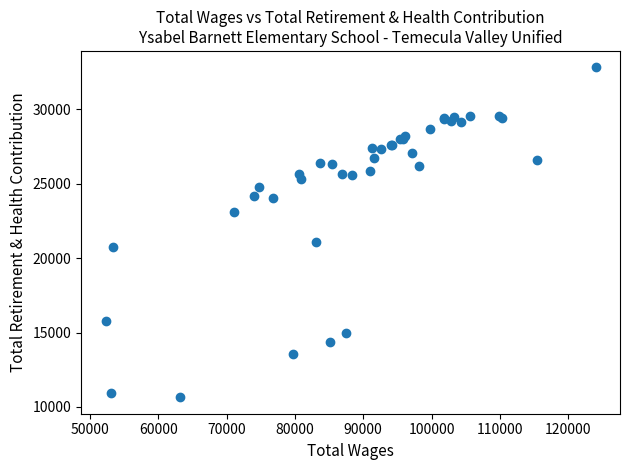

What Y value in the scatter plot is closest to 21737?

21110